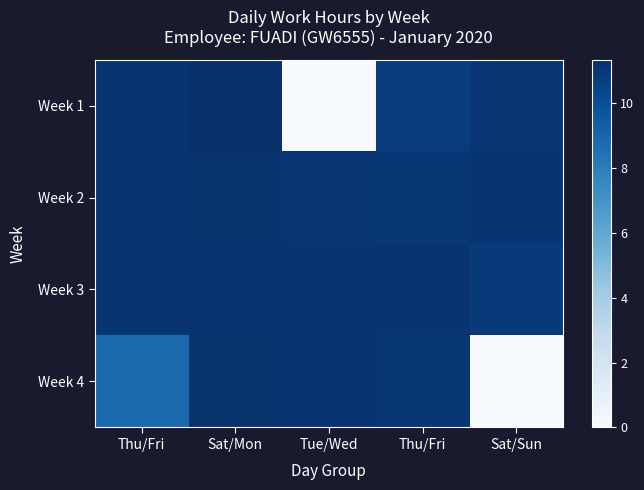

At Thu/Fri, list the series in order from largest to smallest.

Week 1, Week 2, Week 3, Week 4